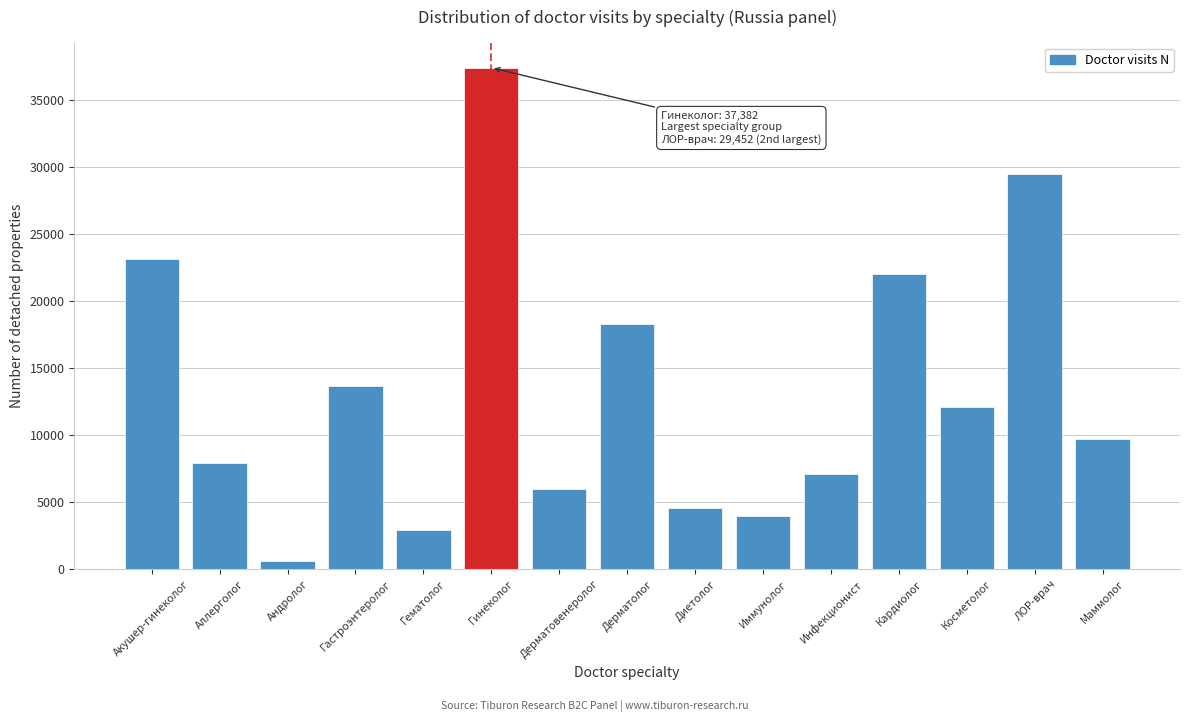

Reading left to right, what are all the values shown in this chart?

23155	7905	619	13685	2920	37382	5964	18251	4575	3948	7122	21985	12086	29452	9675